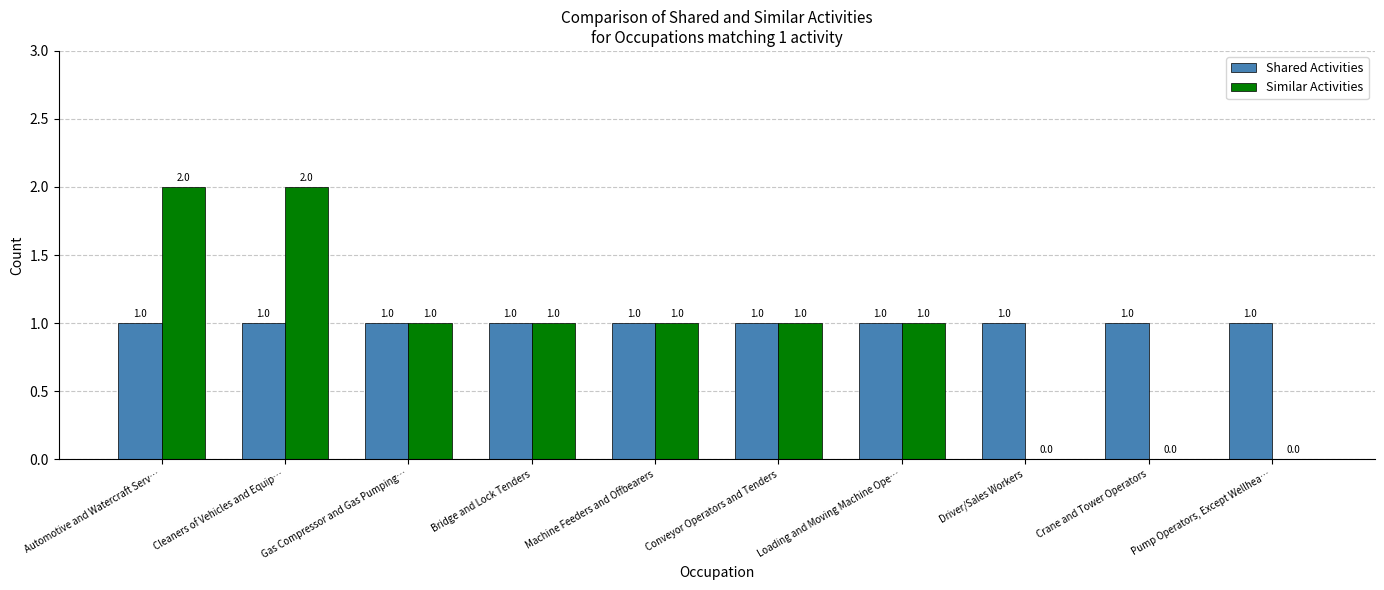

Between Loading and Moving Machine Ope… and Driver/Sales Workers, which series saw the biggest shift?

Similar Activities